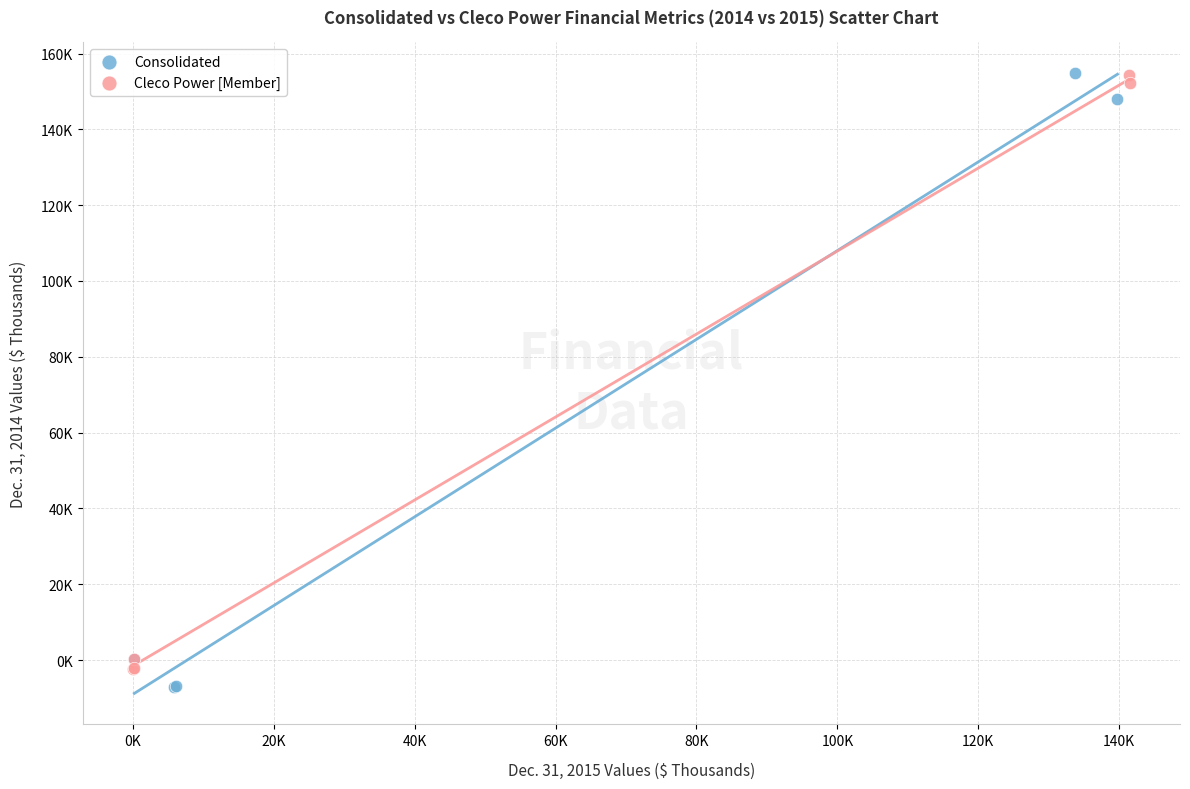

Which series has the largest Y range (max minus min)?

Consolidated